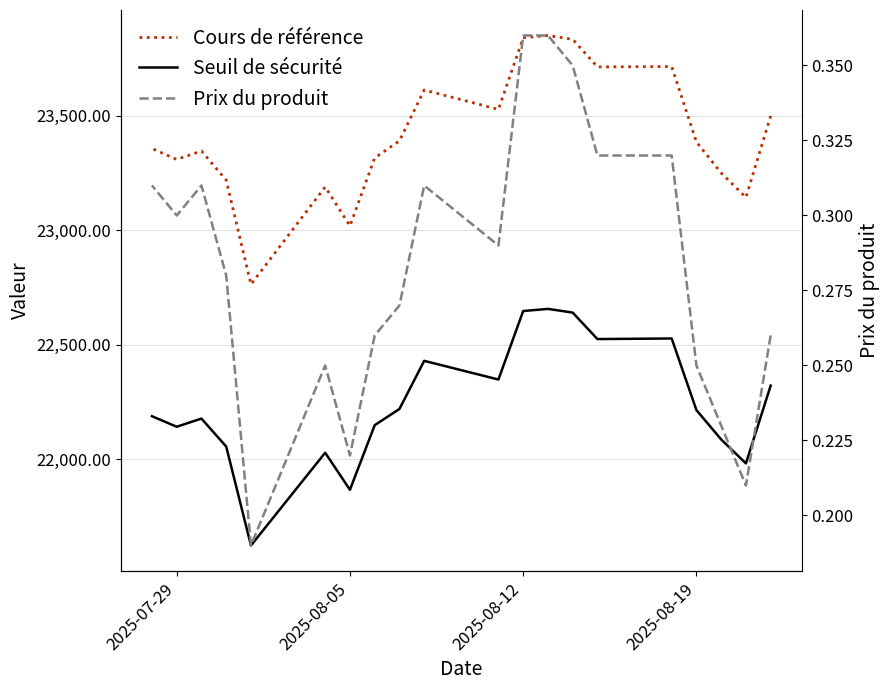

What is the average value of the Prix du produit series?

0.3